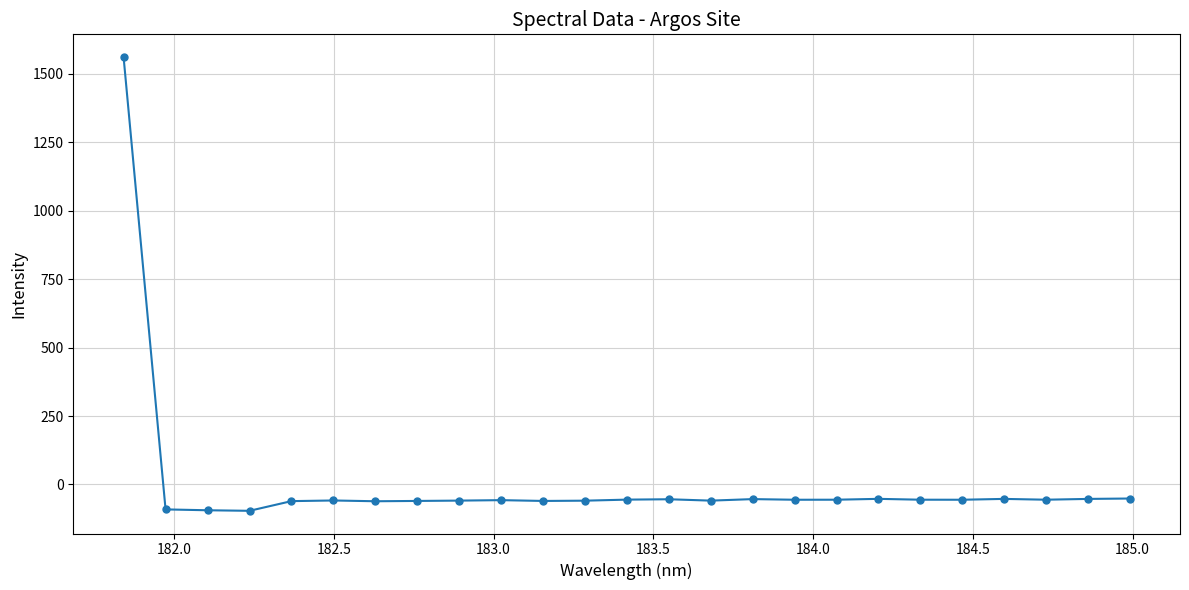

What is the sum of all values?

92.2